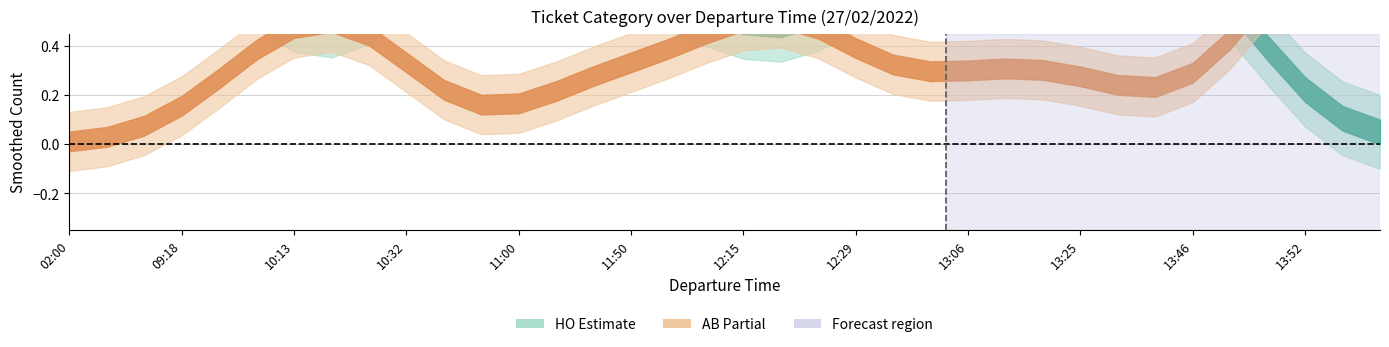

At how many categories does at least one series exceed 0?

36